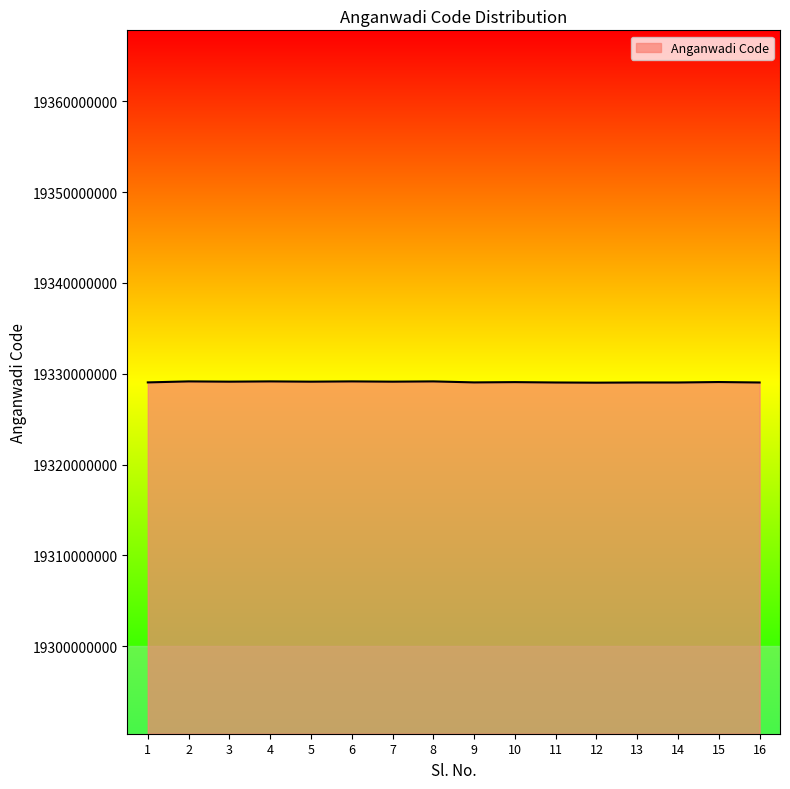

What is the greatest value displayed?

19329160917